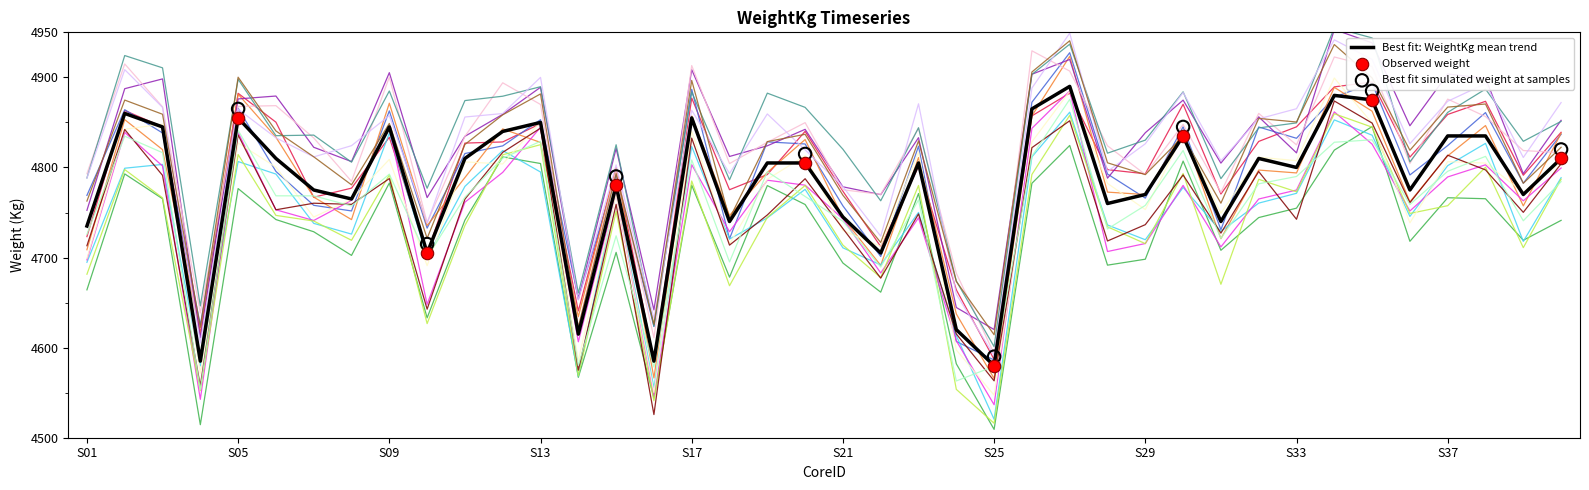

Which has a higher value, S18 or S16?

S18